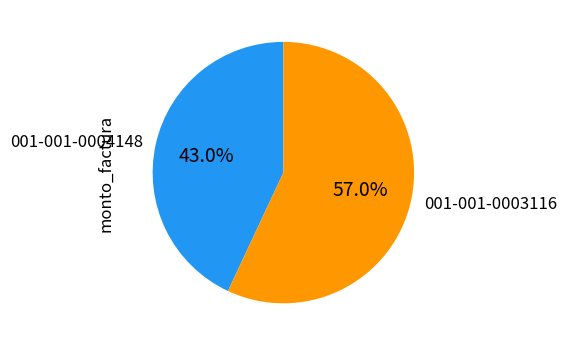

Which has a higher value, 001-001-0004148 or 001-001-0003116?

001-001-0003116